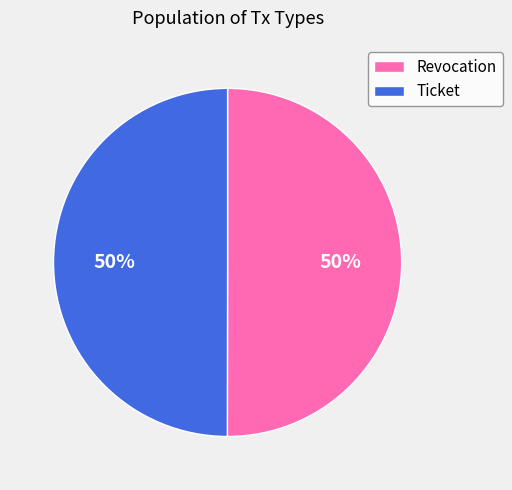

Is it true that Revocation is 56% of the pie?

False